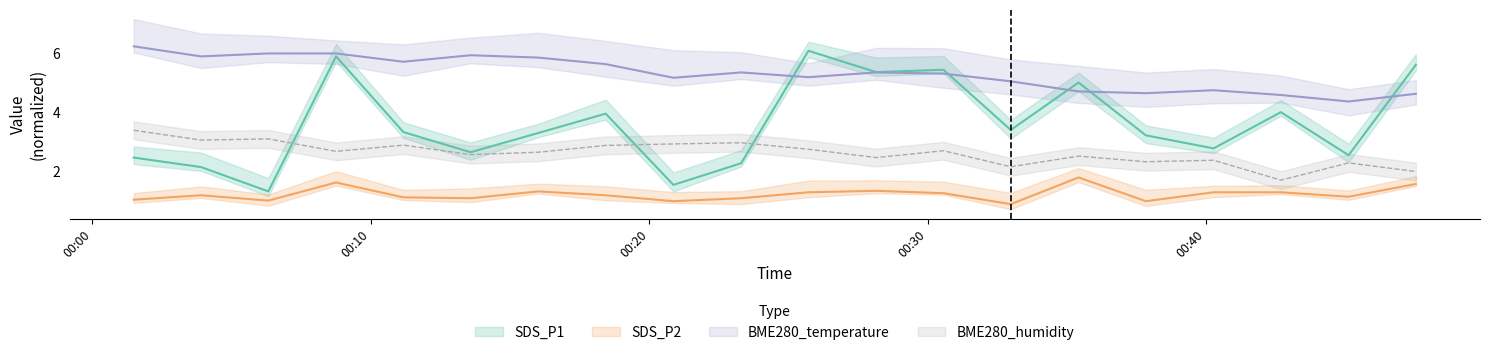

What is the minimum value shown in the chart?

0.9